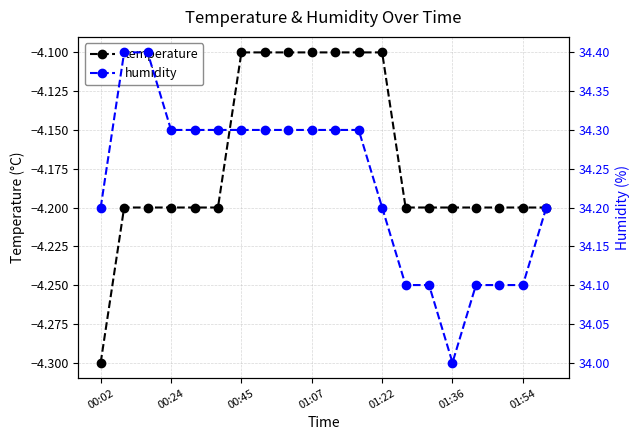

What is the spread (max minus min) of values at 10?

38.4